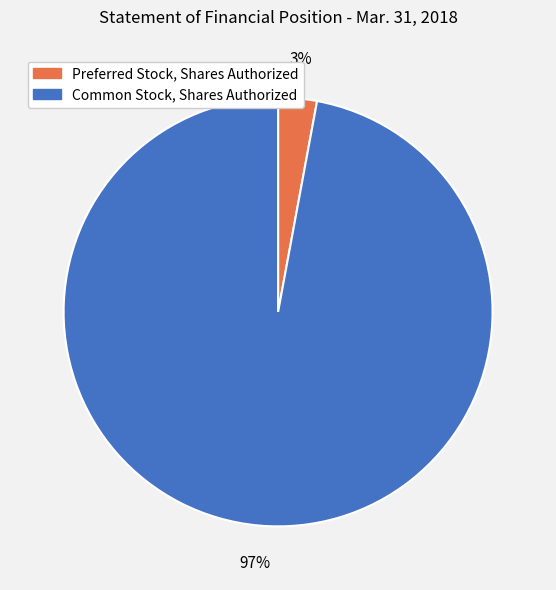

To the nearest percent, what is the difference between the Common Stock, Shares Authorized and Preferred Stock, Shares Authorized slice percentages?

94%